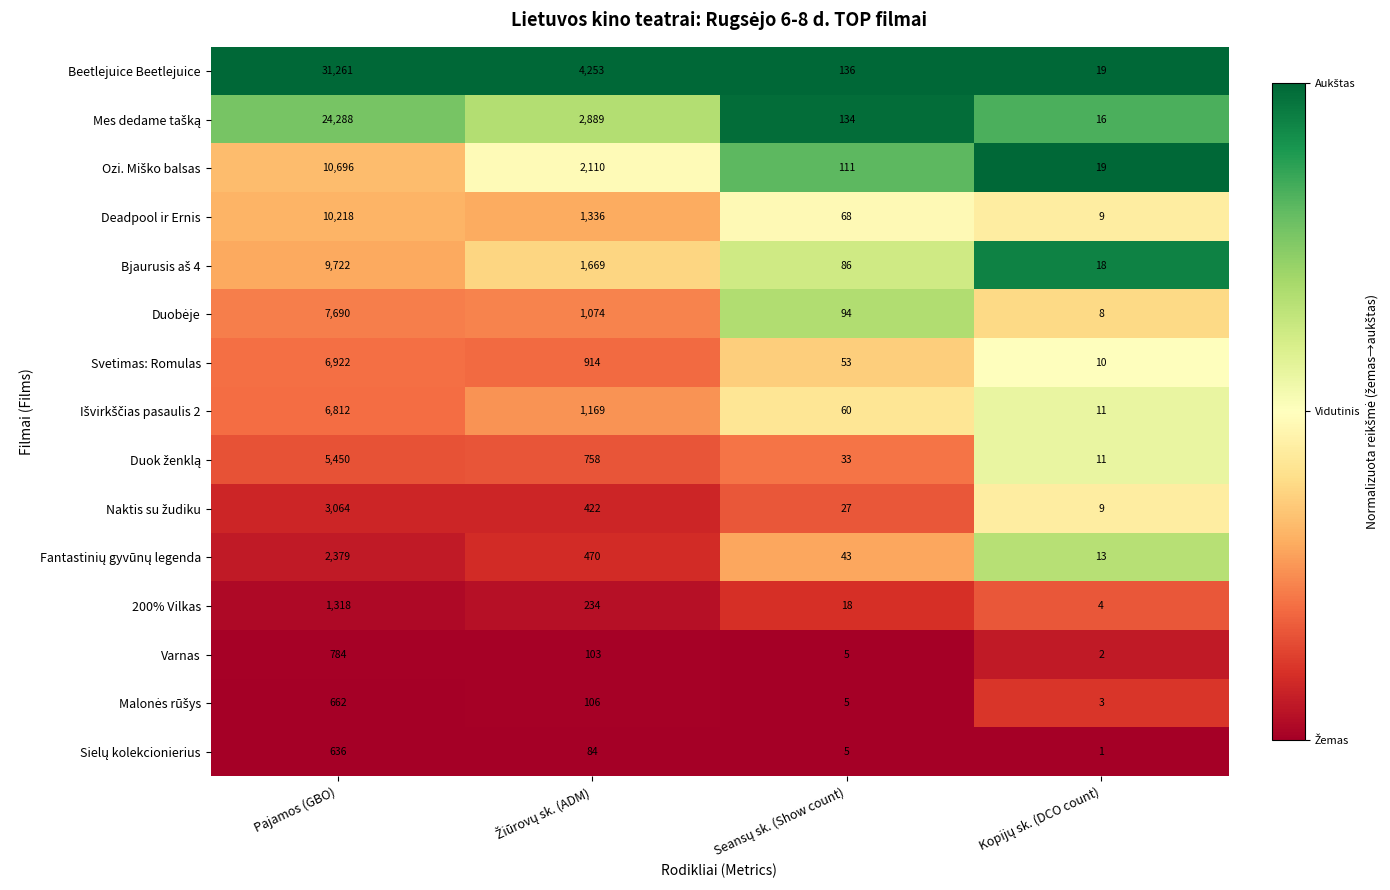

What is the greatest value displayed?

31261